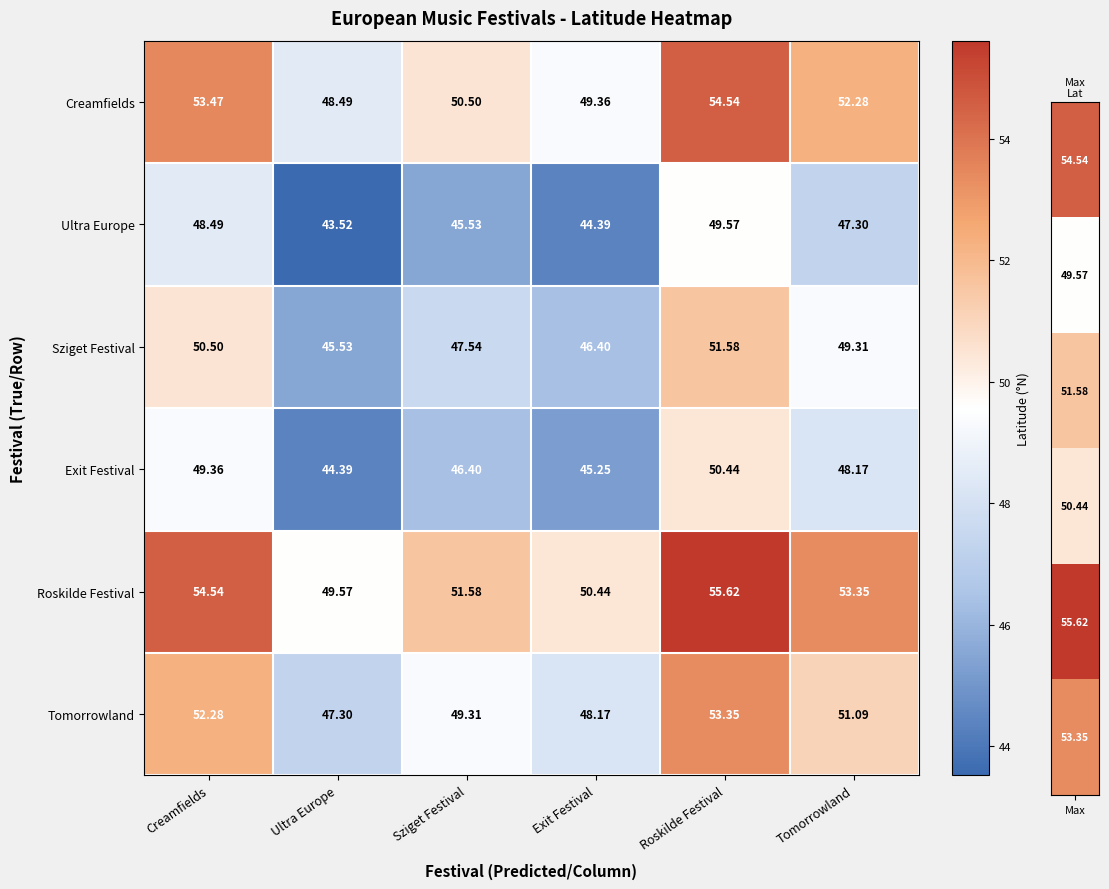

Which series has the largest total across all categories?

Roskilde Festival